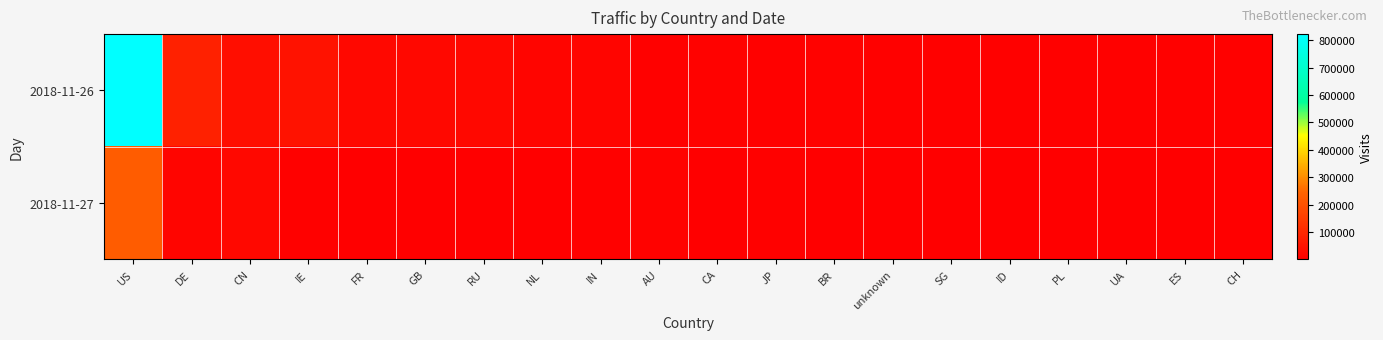

How many categories are shown in the chart?

20